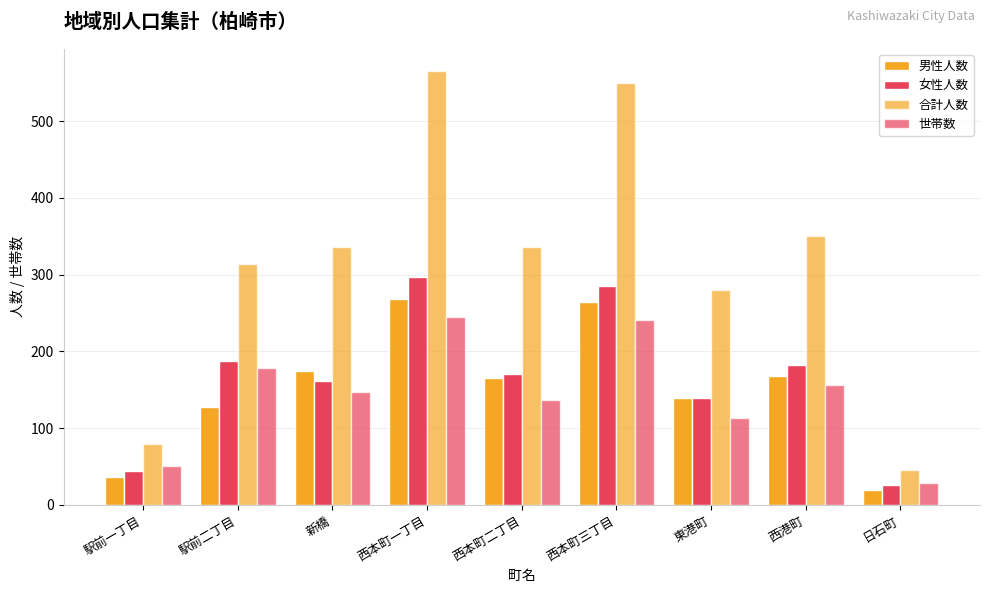

What is the average value of the 合計人数 series?

318